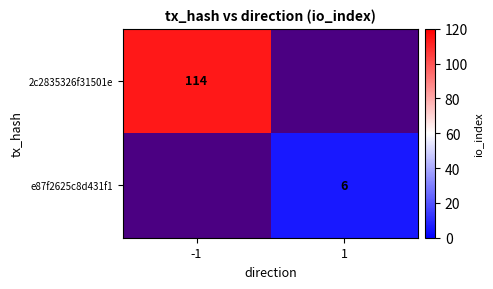

Is the value of e87f2625c8d431f1 at -1 greater than the value of 2c2835326f31501e at 1?

No